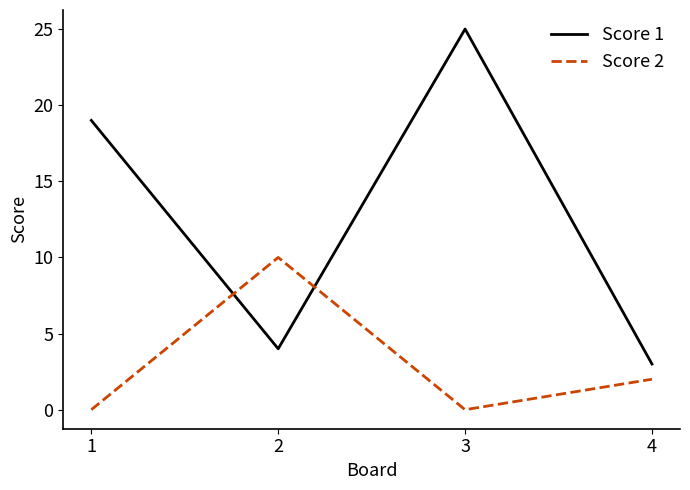

What is the difference between the second highest and minimum values in the Score 1 series?

16